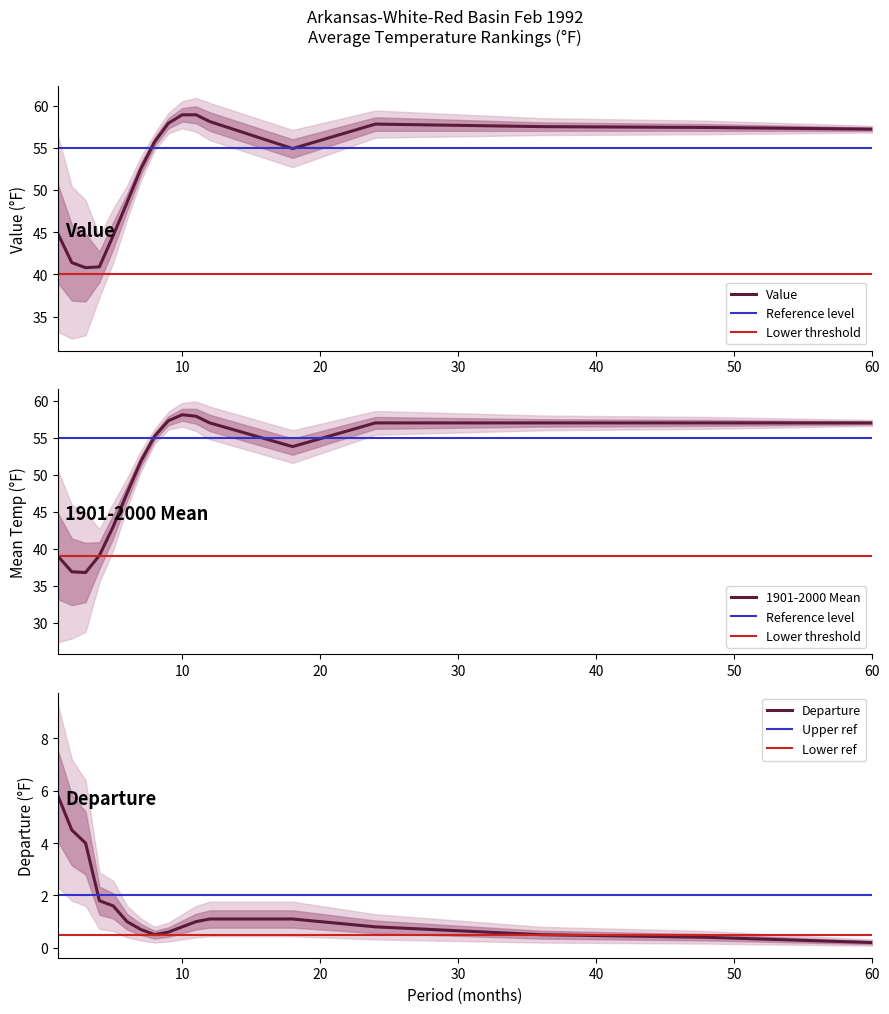

The Value series shows 85.5 at 36. True or false?

False